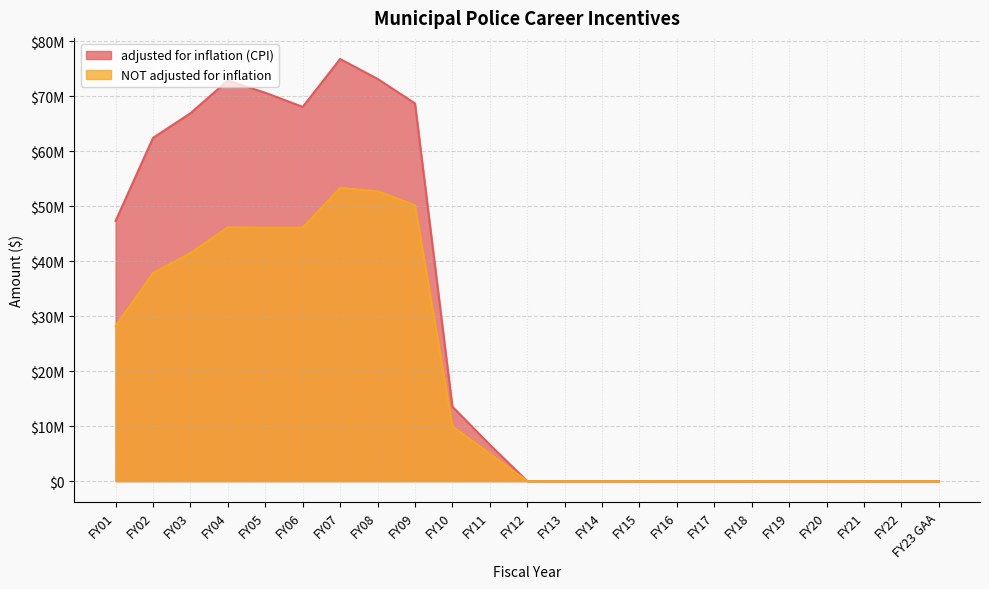

True or false: NOT adjusted for inflation and adjusted for inflation (CPI) cross at least once.

False